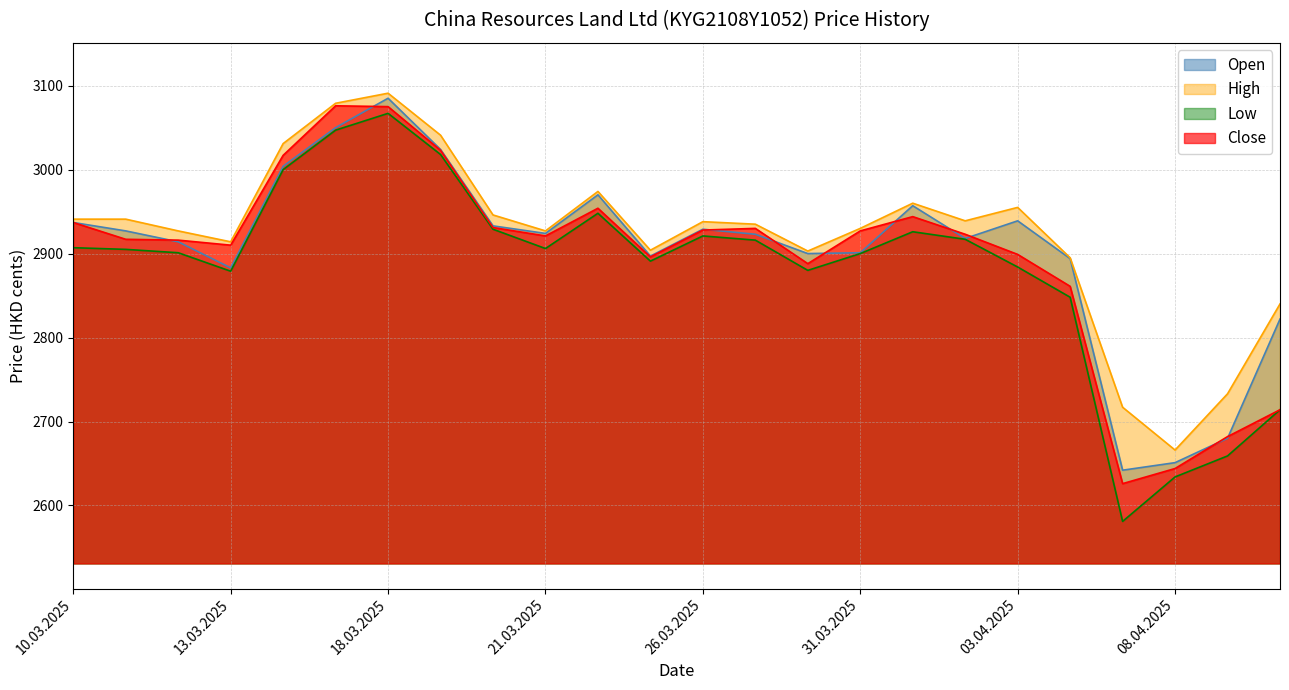

What is the label of the 12th point from the right?

26.03.2025